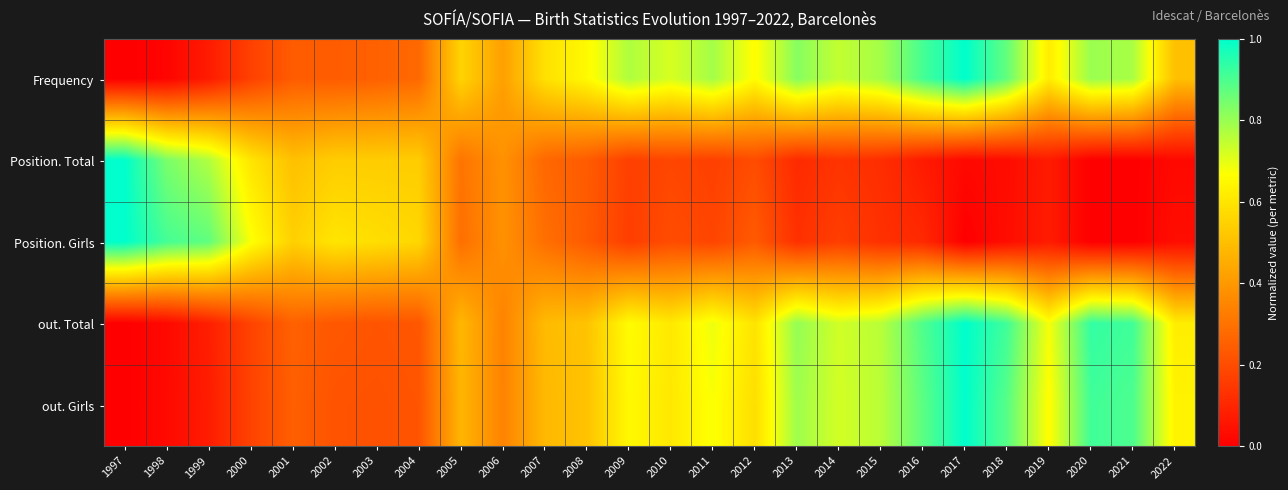

Between 2019 and 2022, which series saw the biggest shift?

Frequency